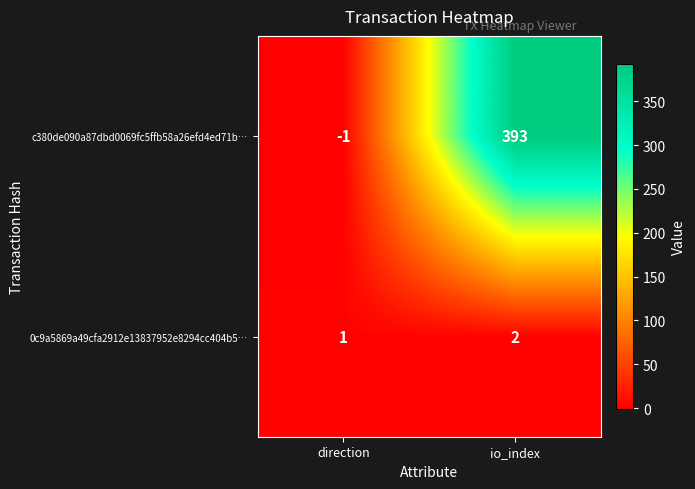

Which series changed the most between direction and io_index?

c380de090a87dbd0069fc5ffb58a26efd4ed71b…